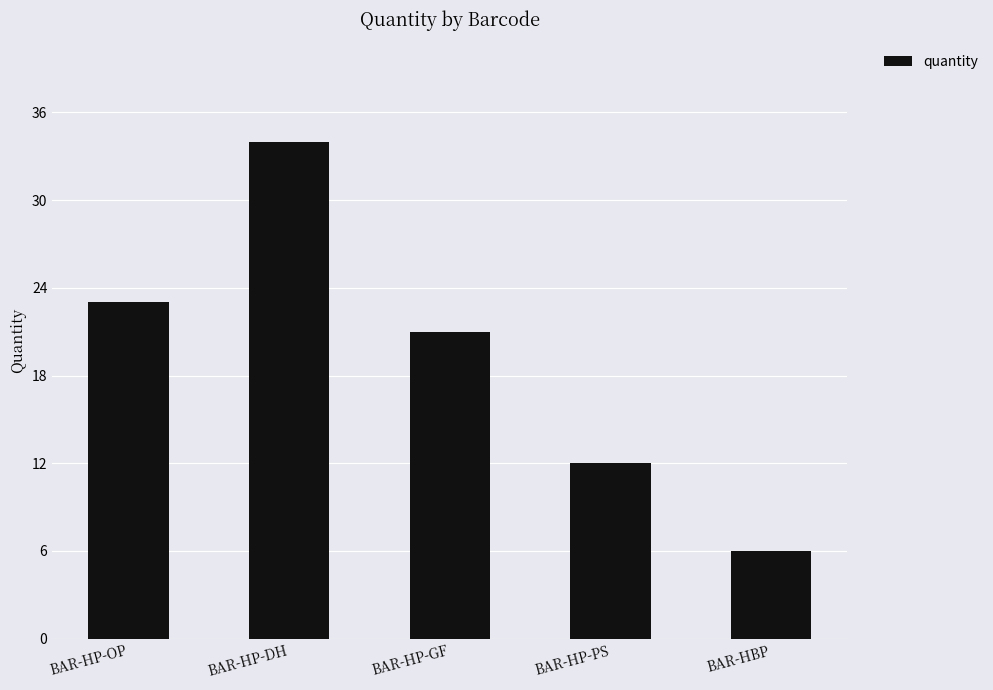

Reading left to right, list all the values displayed in this chart.

BAR-HP-OP=23	BAR-HP-DH=34	BAR-HP-GF=21	BAR-HP-PS=12	BAR-HBP=6